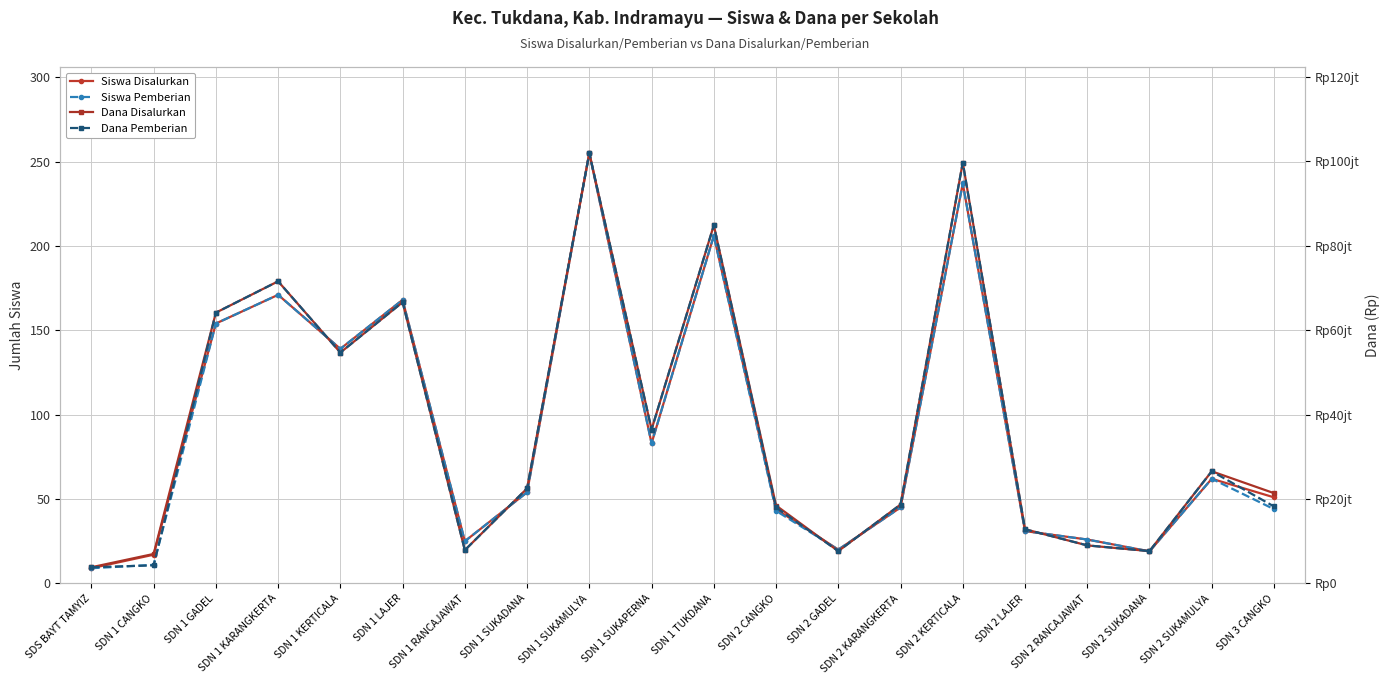

What is the total value across all series at SDN 2 LAJER?

25650062